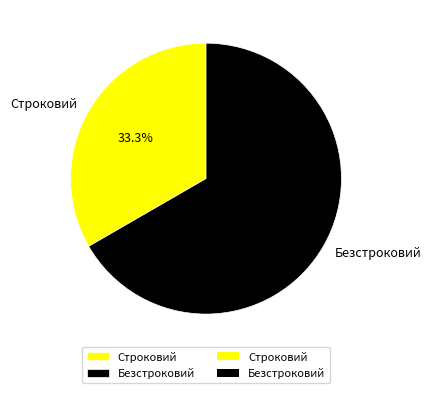

To the nearest percent, what percentage of the pie is Строковий?

33%